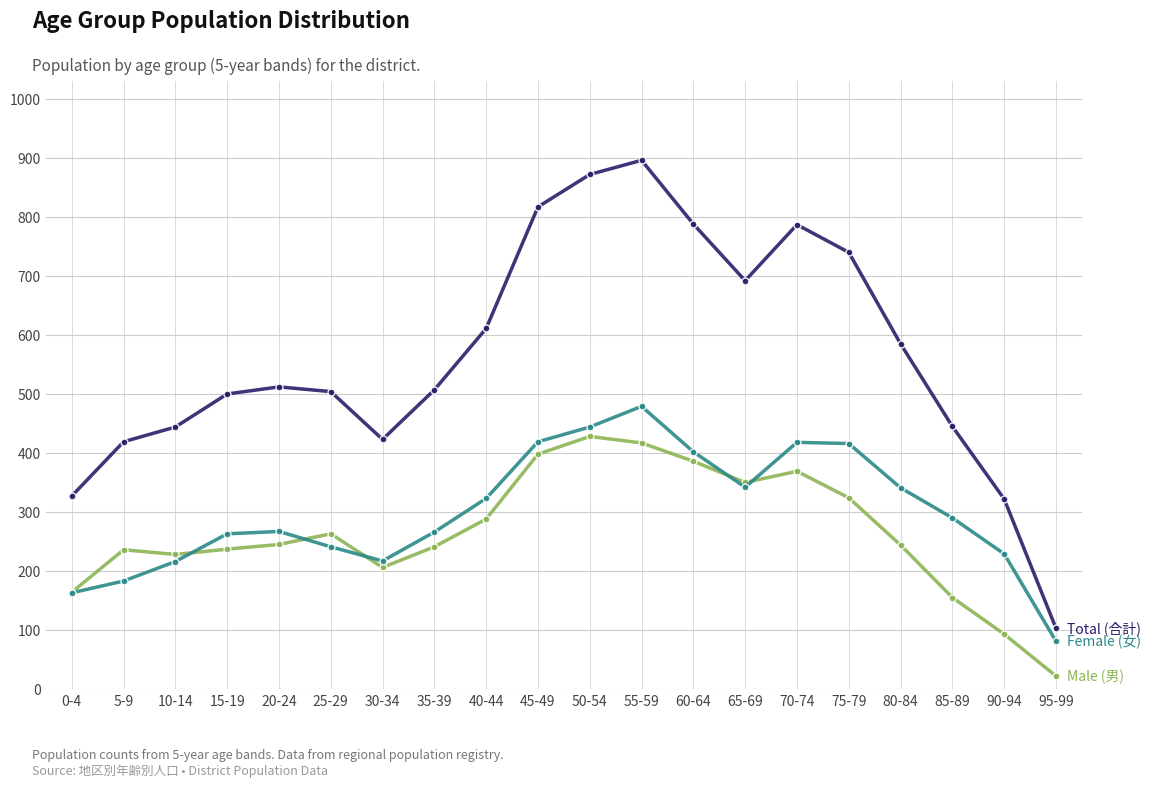

How many categories are shown in the chart?

20